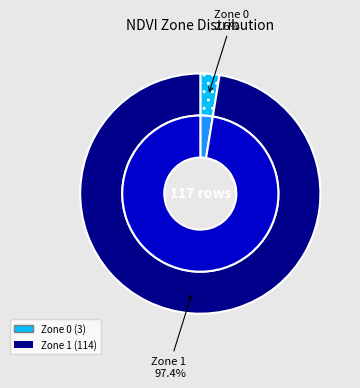

Is Zone 0 the majority of the pie?

No